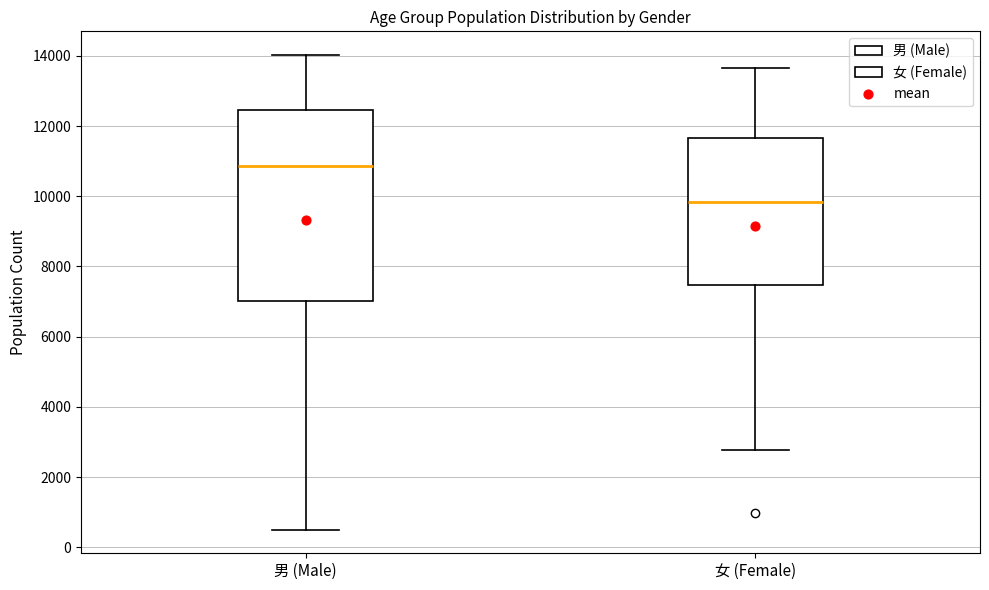

Reading left to right, read every box against the y-axis: the position of its median line, the range the box covers, and the ends of its whiskers. The values are not printed on the chart, so give them approximately, as read against the axis.

男 (Male): median 10800, box 7000 to 12400, whiskers 600 to 14000
女 (Female): median 9800, box 7400 to 11600, whiskers 2800 to 13600